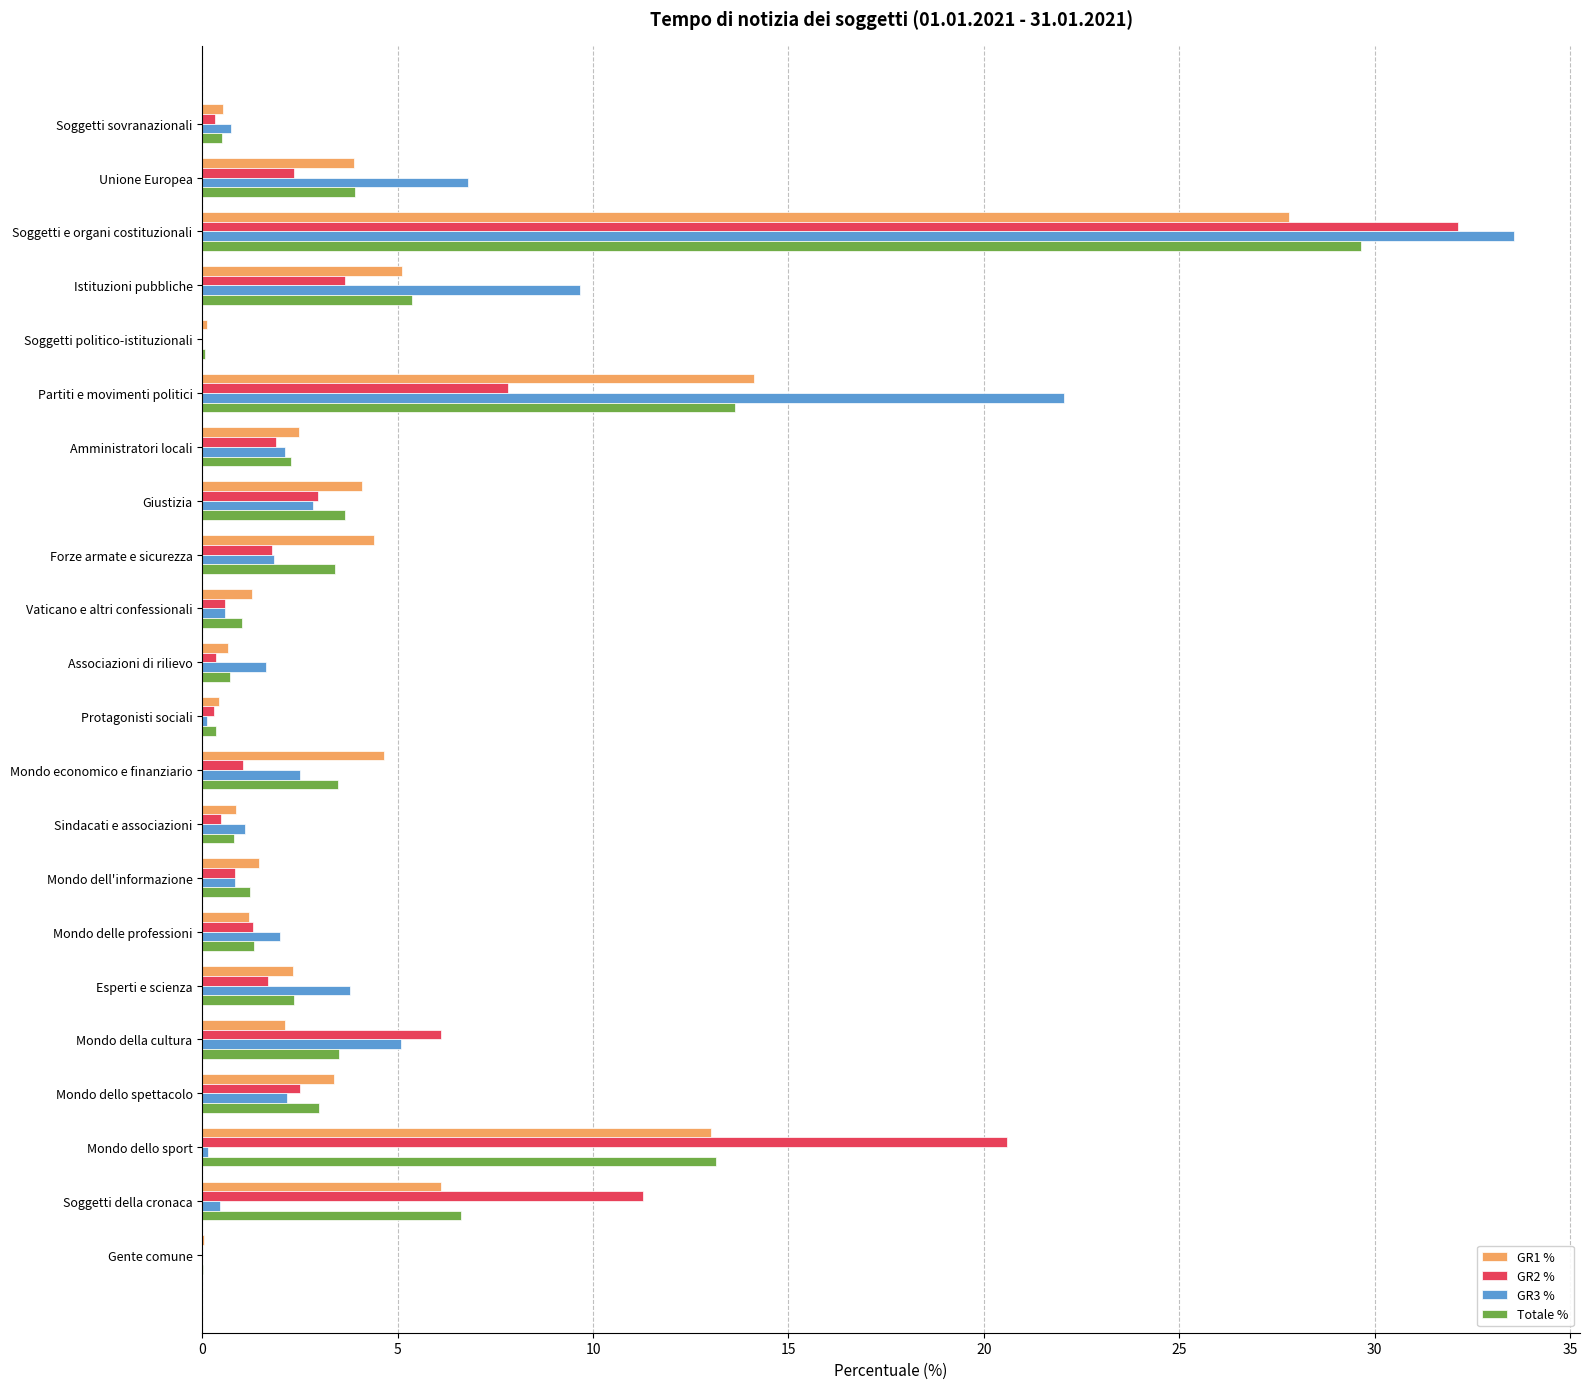

What is the total value across all series at Mondo dell'informazione?

4.3